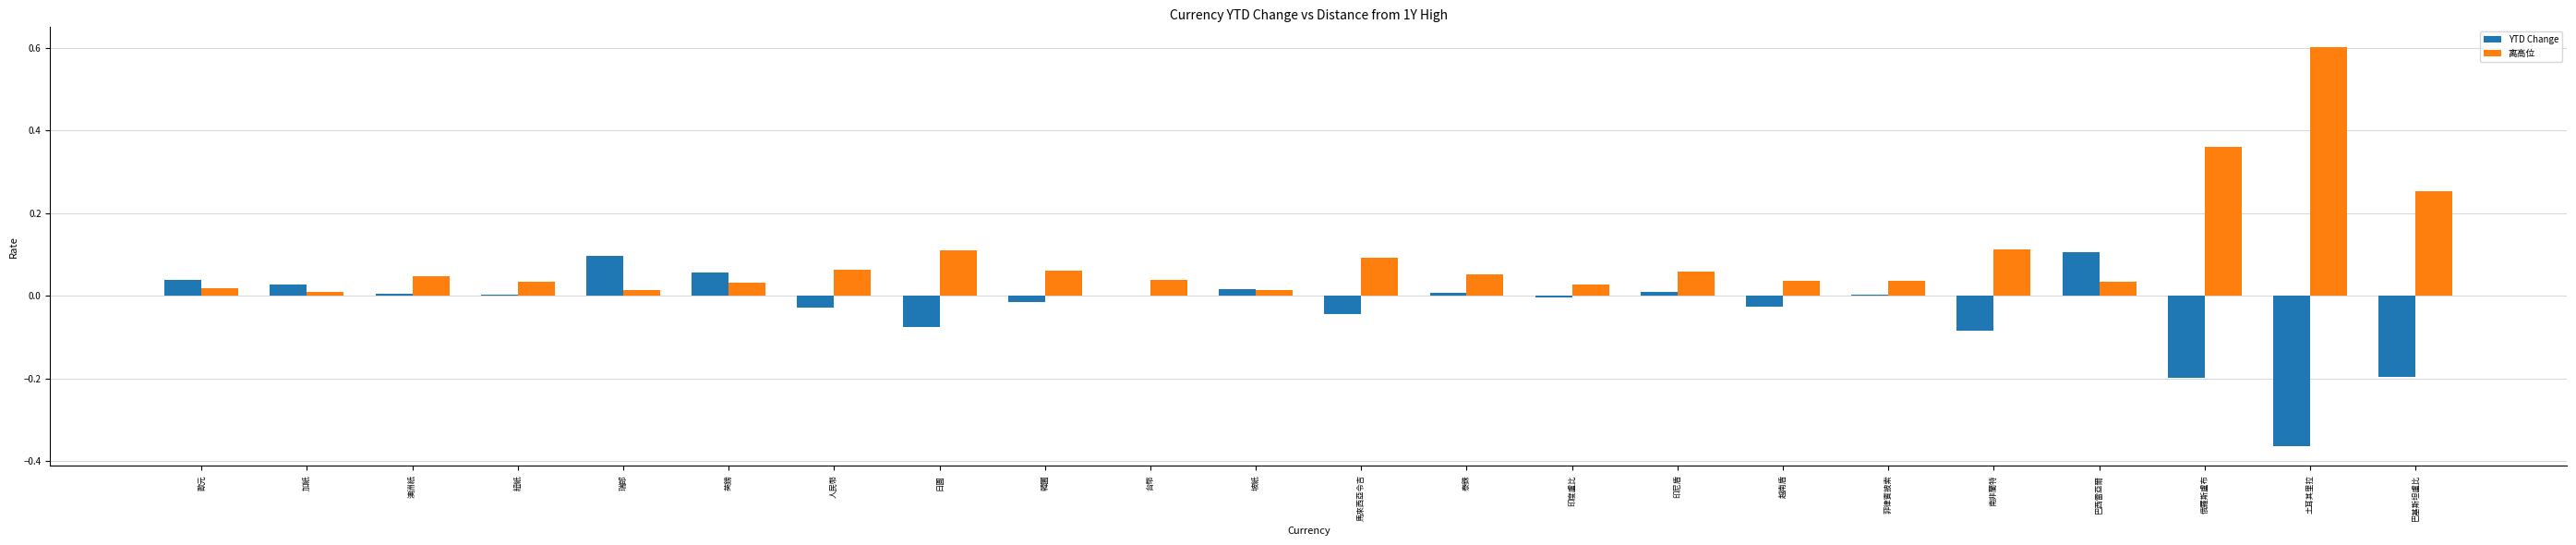

Which series has the largest total across all categories?

离高位